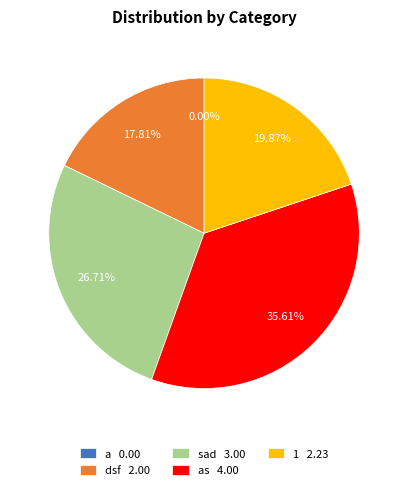

How much of the chart is everything except a?

100.0%